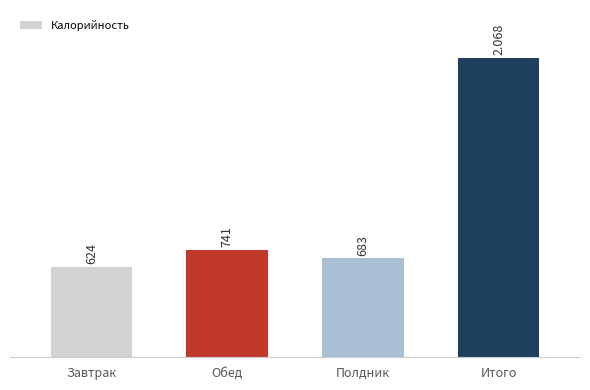

Reading left to right, what are all the values shown in this chart?

624	741	683	2068